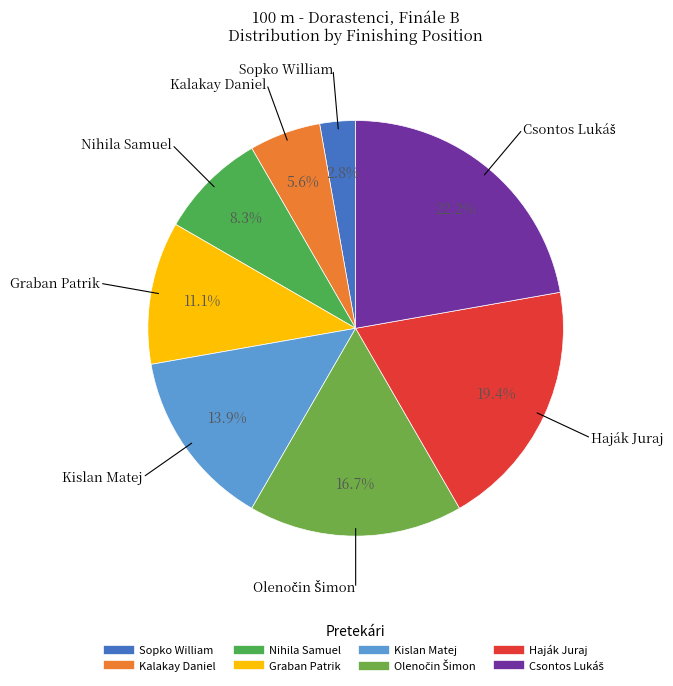

True or false: Haják Juraj accounts for 31% of the total.

False